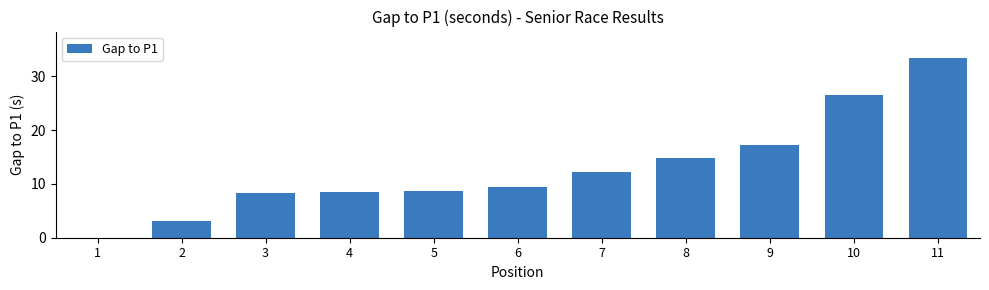

What is the change in value from 5 to 10?

+17.8